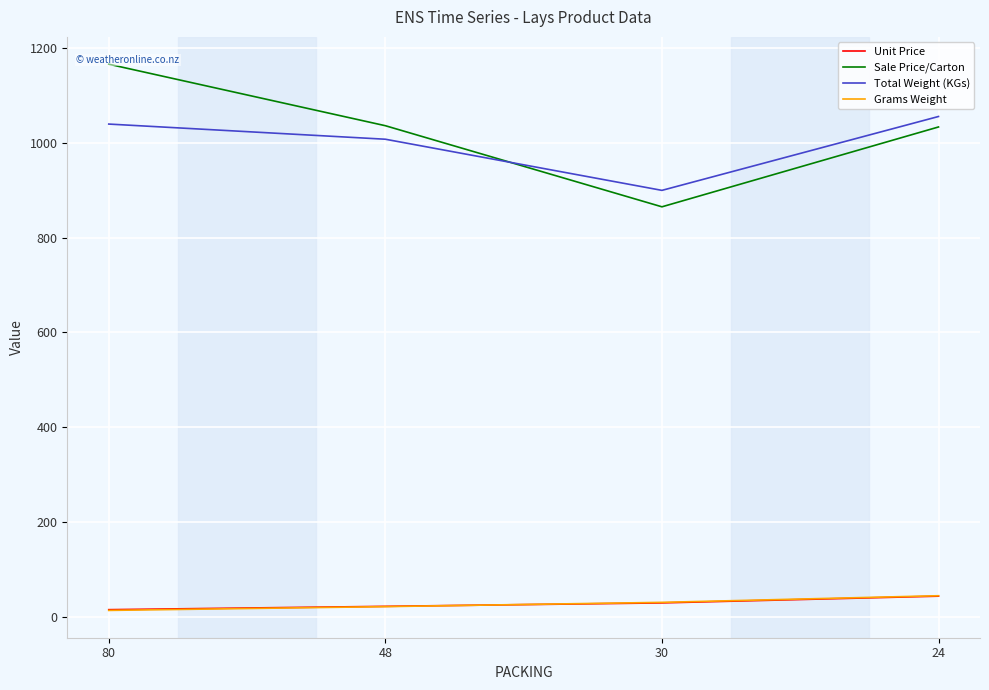

True or false: Sale Price/Carton has more than 0 points higher than both neighbors.

False